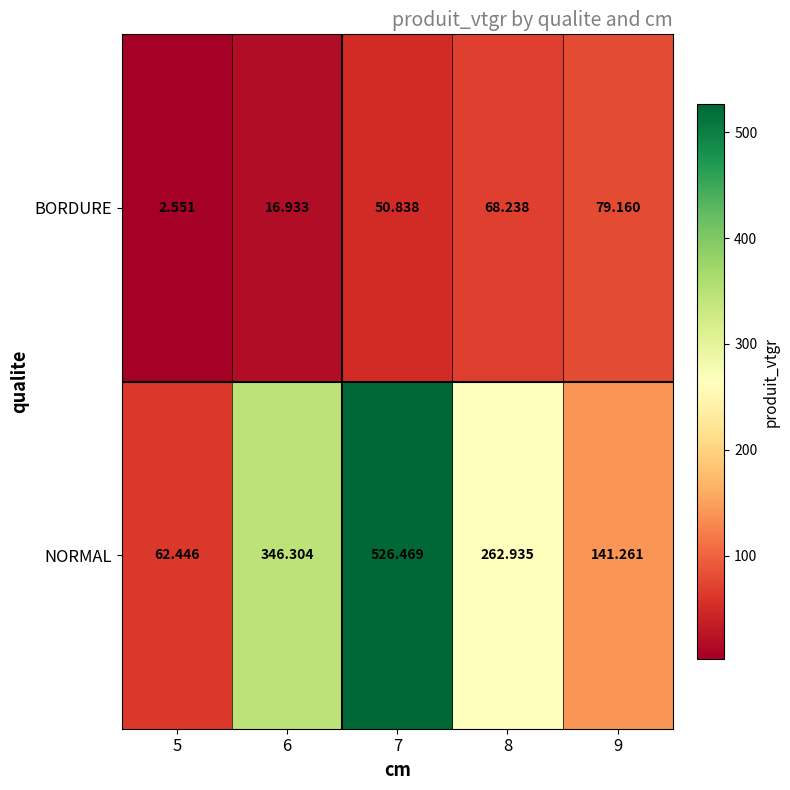

Rank the series by their average value, from lowest to highest.

BORDURE, NORMAL